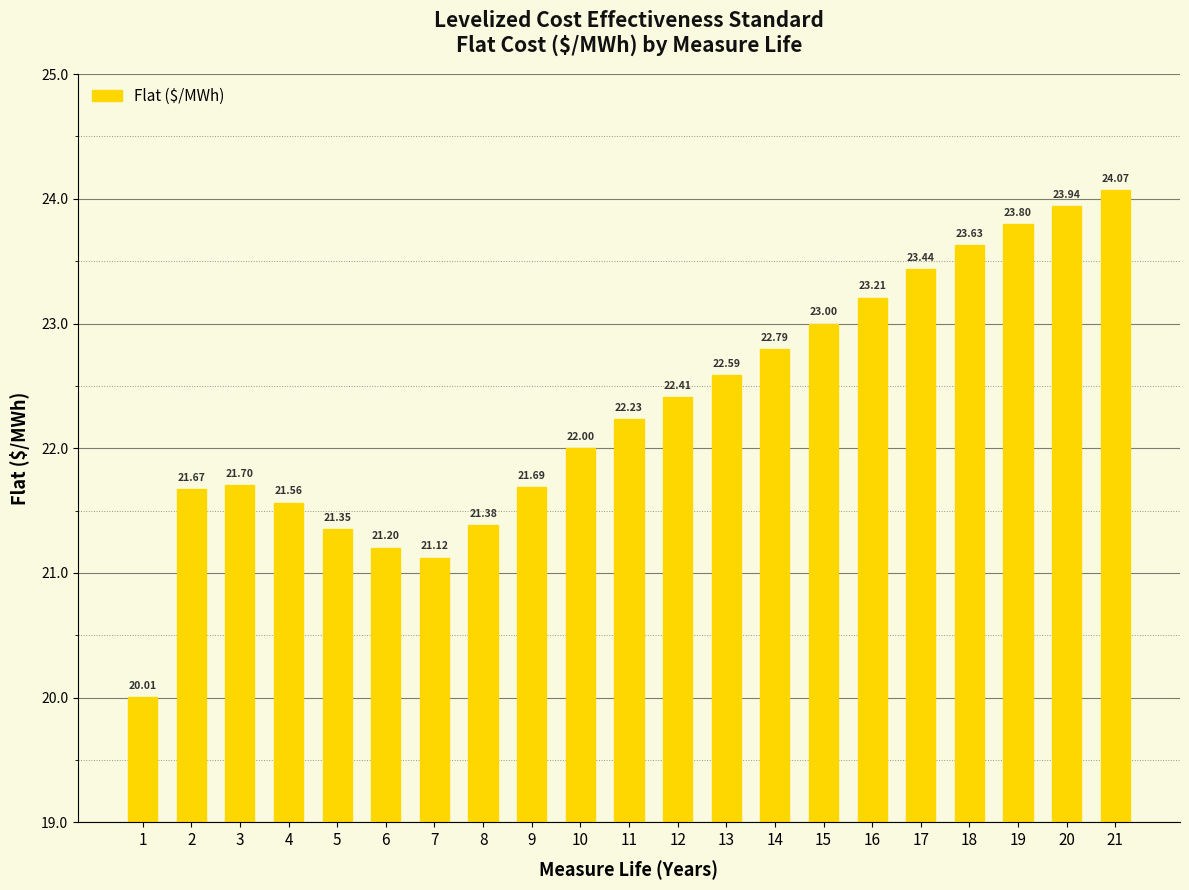

Which category has the lowest value across all series?

1